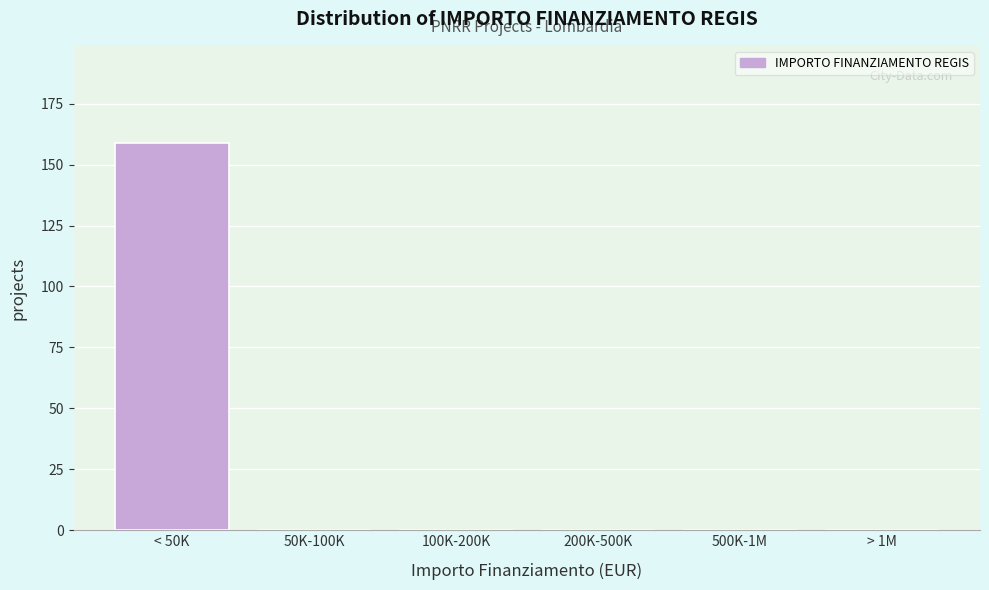

Reading left to right, transcribe all the data shown in this chart.

< 50K=159	50K-100K=0	100K-200K=0	200K-500K=0	500K-1M=0	> 1M=0